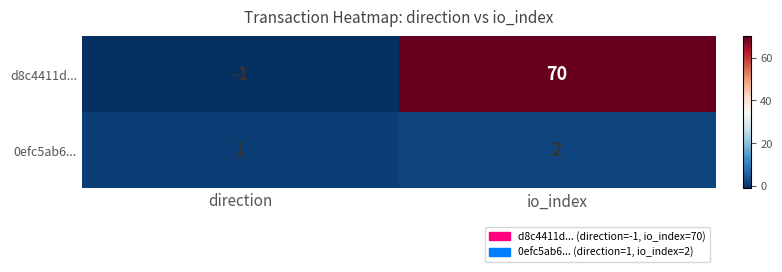

The value of d8c4411d... at direction is -1. True or false?

True